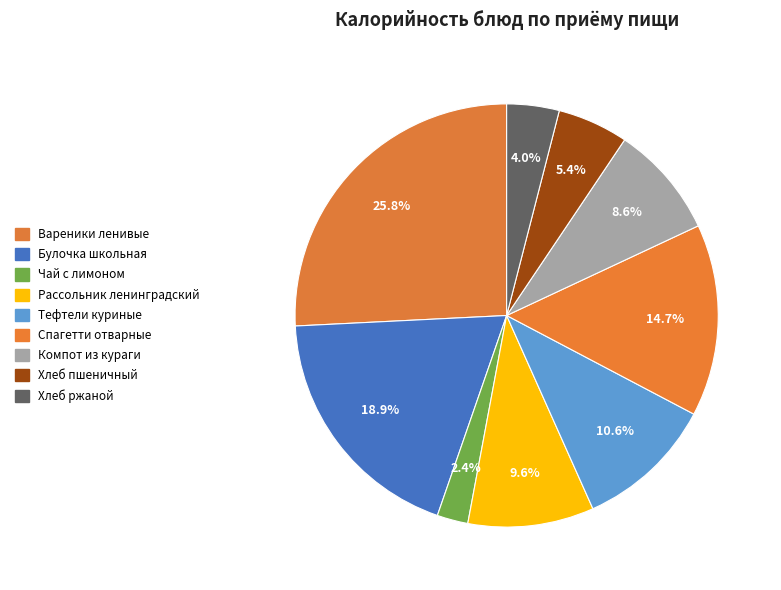

To the nearest percent, what portion does Компот из кураги represent?

9%